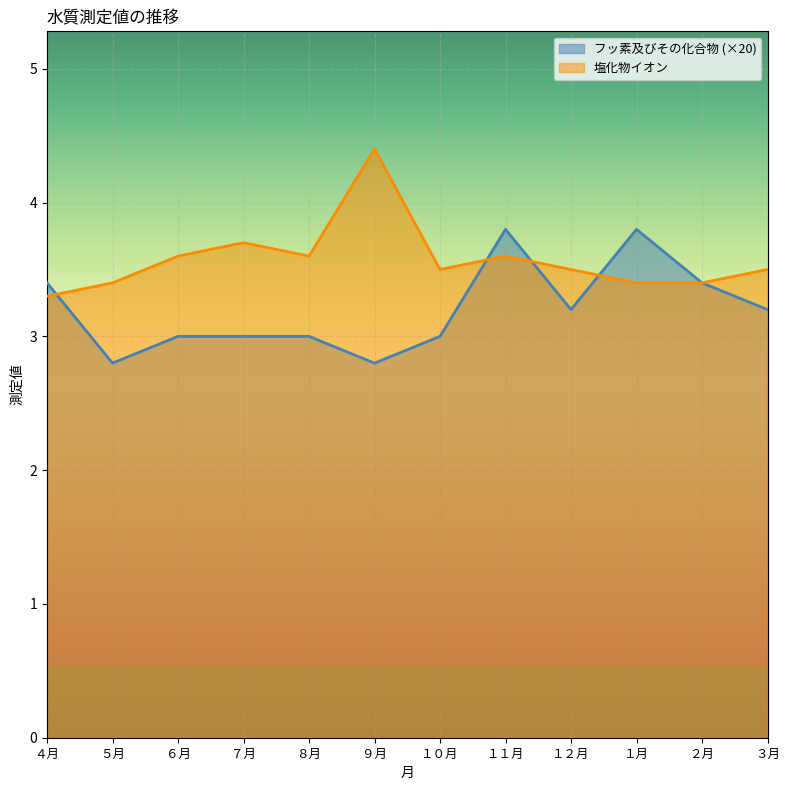

At which label is 塩化物イオン closest to 3?

４月